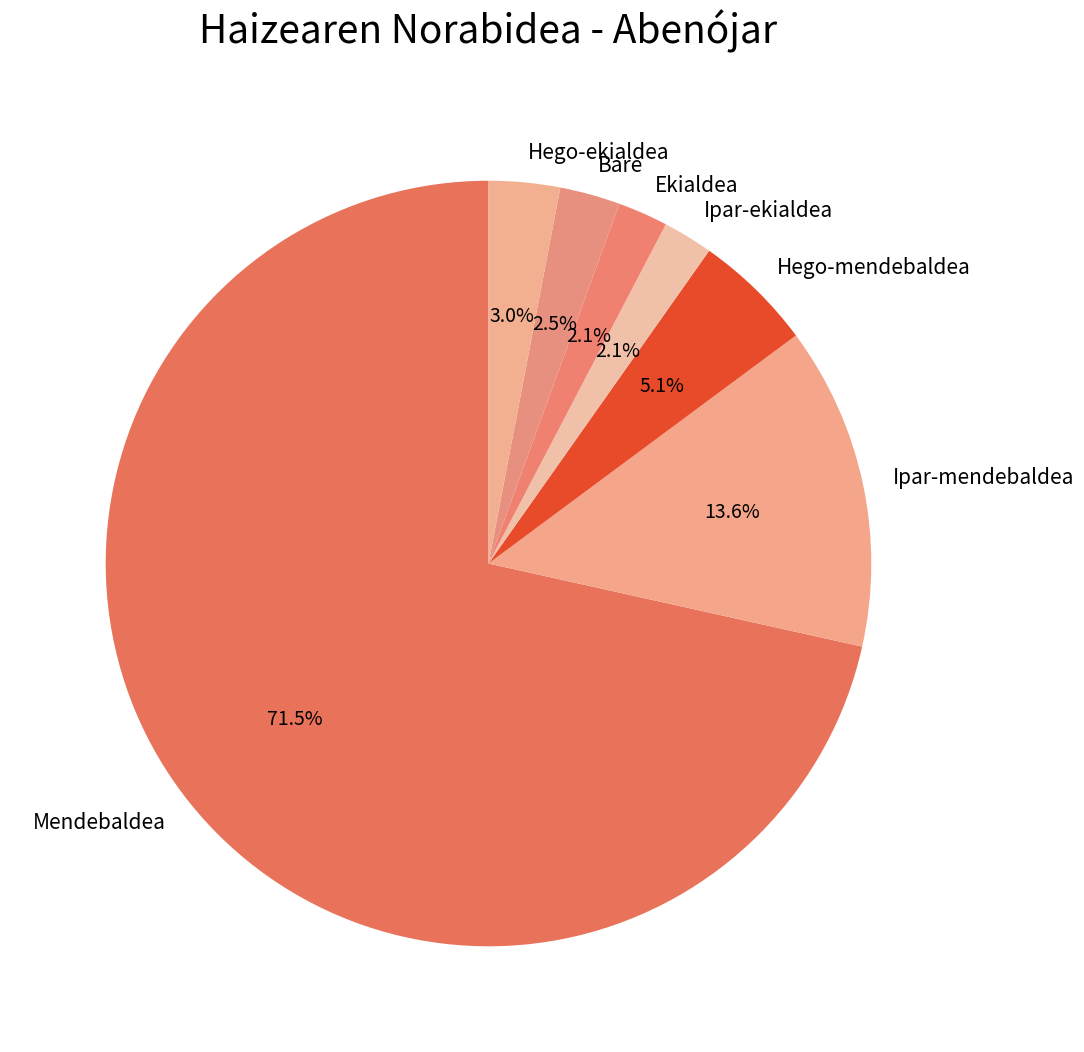

Approximately how many times larger is the value at Bare compared to Hego-ekialdea?

0.8